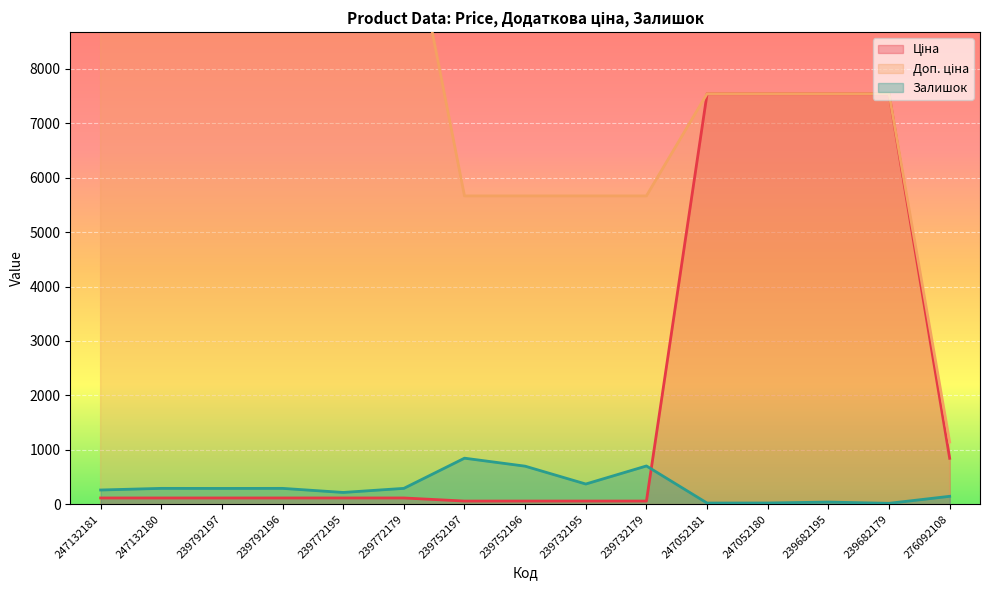

Where does the Доп. ціна series first go above 7545?

247132181